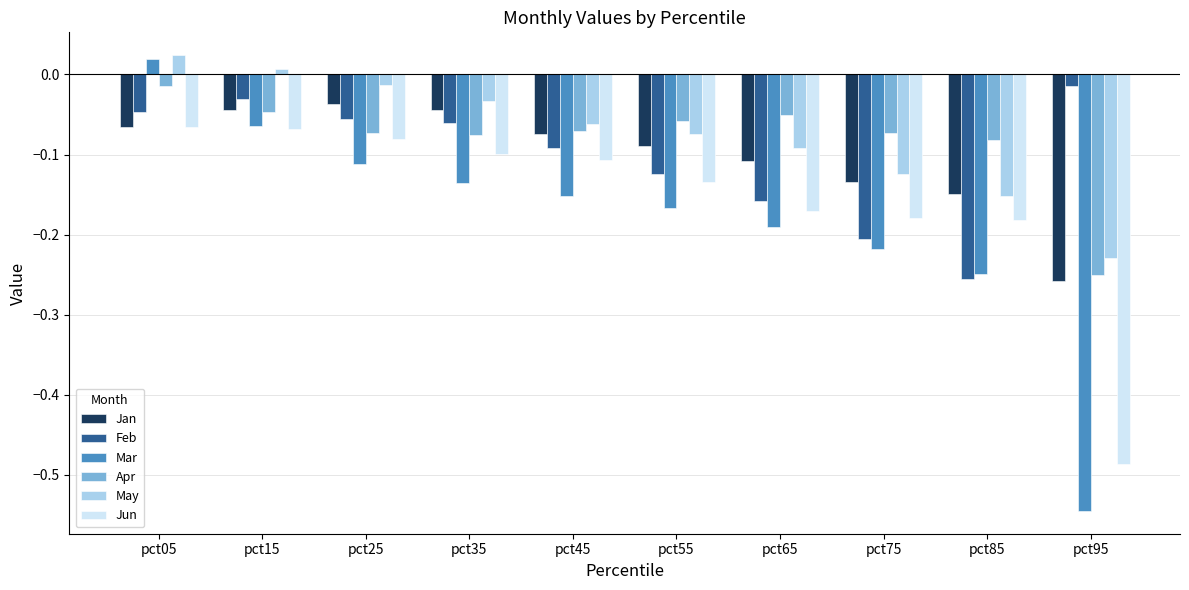

What is the difference between the Jun values at pct15 and pct95?

0.4